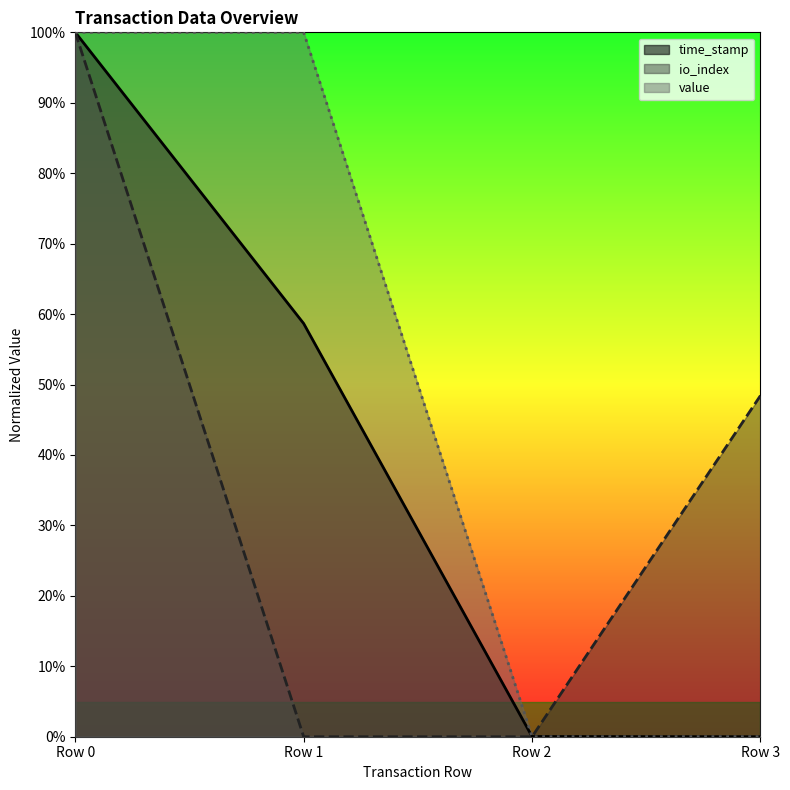

True or false: value and io_index cross at least once.

False